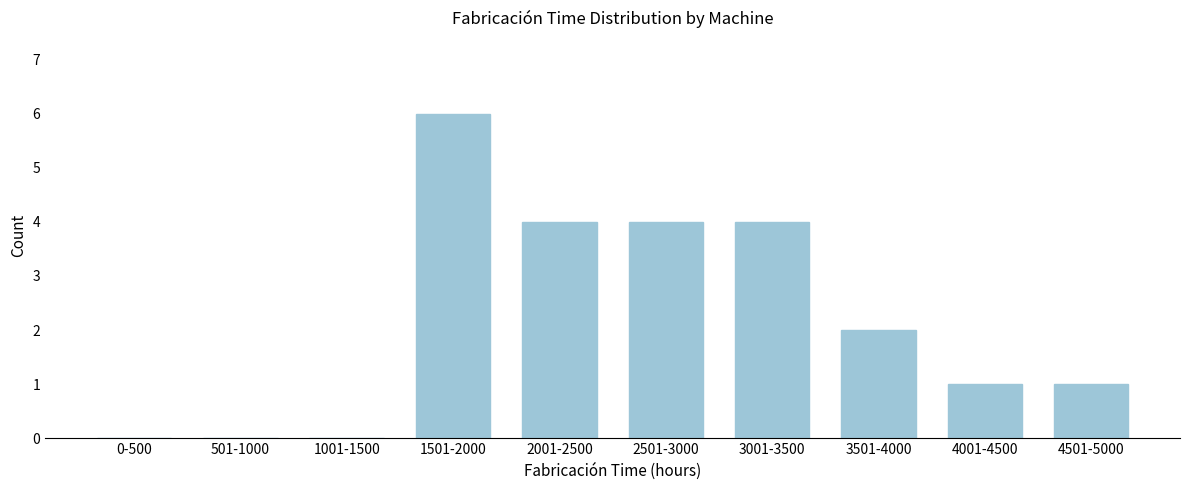

Reading right to left, extract all data points from this chart.

4501-5000=1	4001-4500=1	3501-4000=2	3001-3500=4	2501-3000=4	2001-2500=4	1501-2000=6	1001-1500=0	501-1000=0	0-500=0